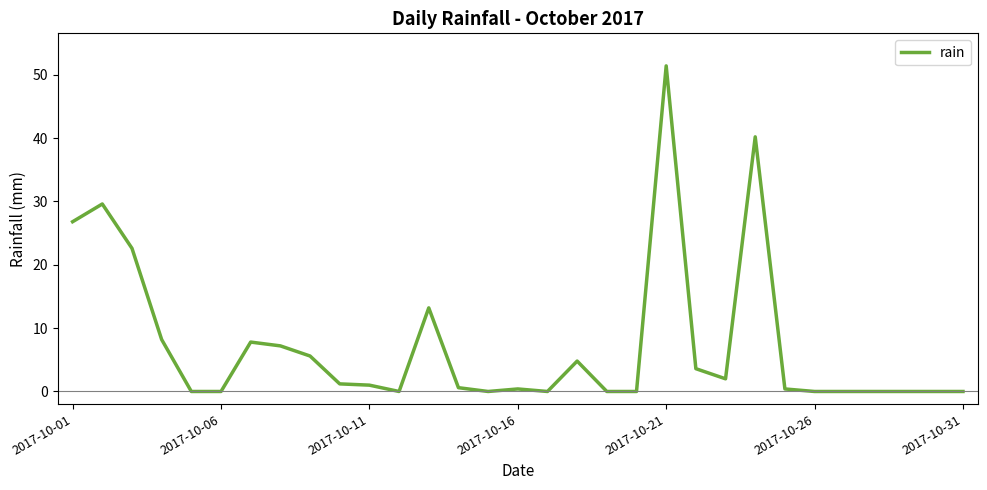

What is the difference between the maximum and minimum values?

51.4